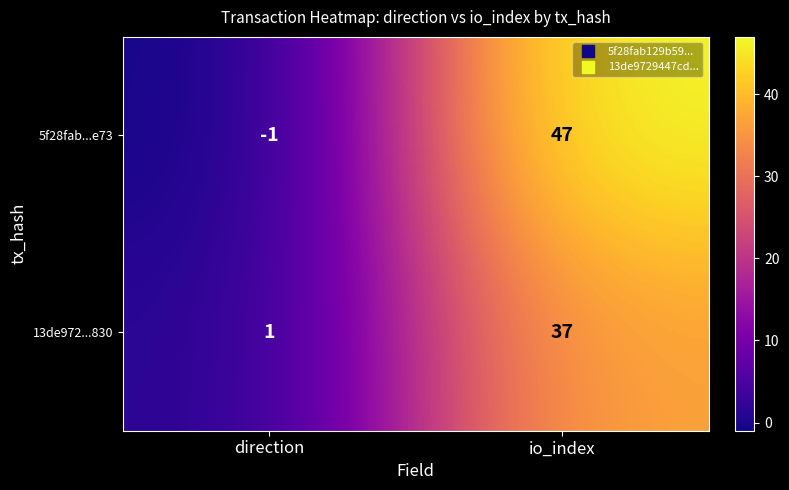

What is the sum of the 5f28fab...e73 values at direction and io_index?

46